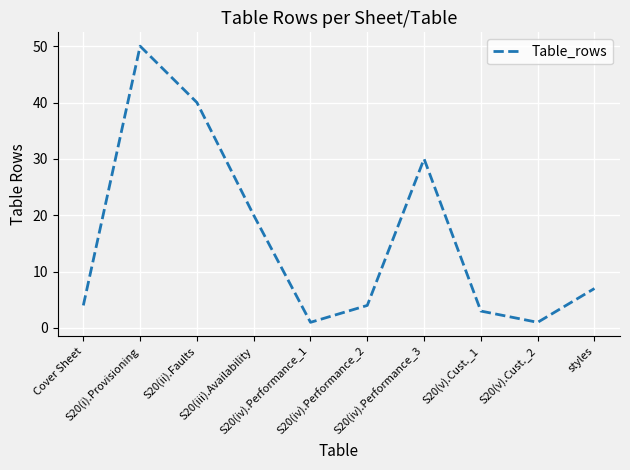

What is the average value?

16